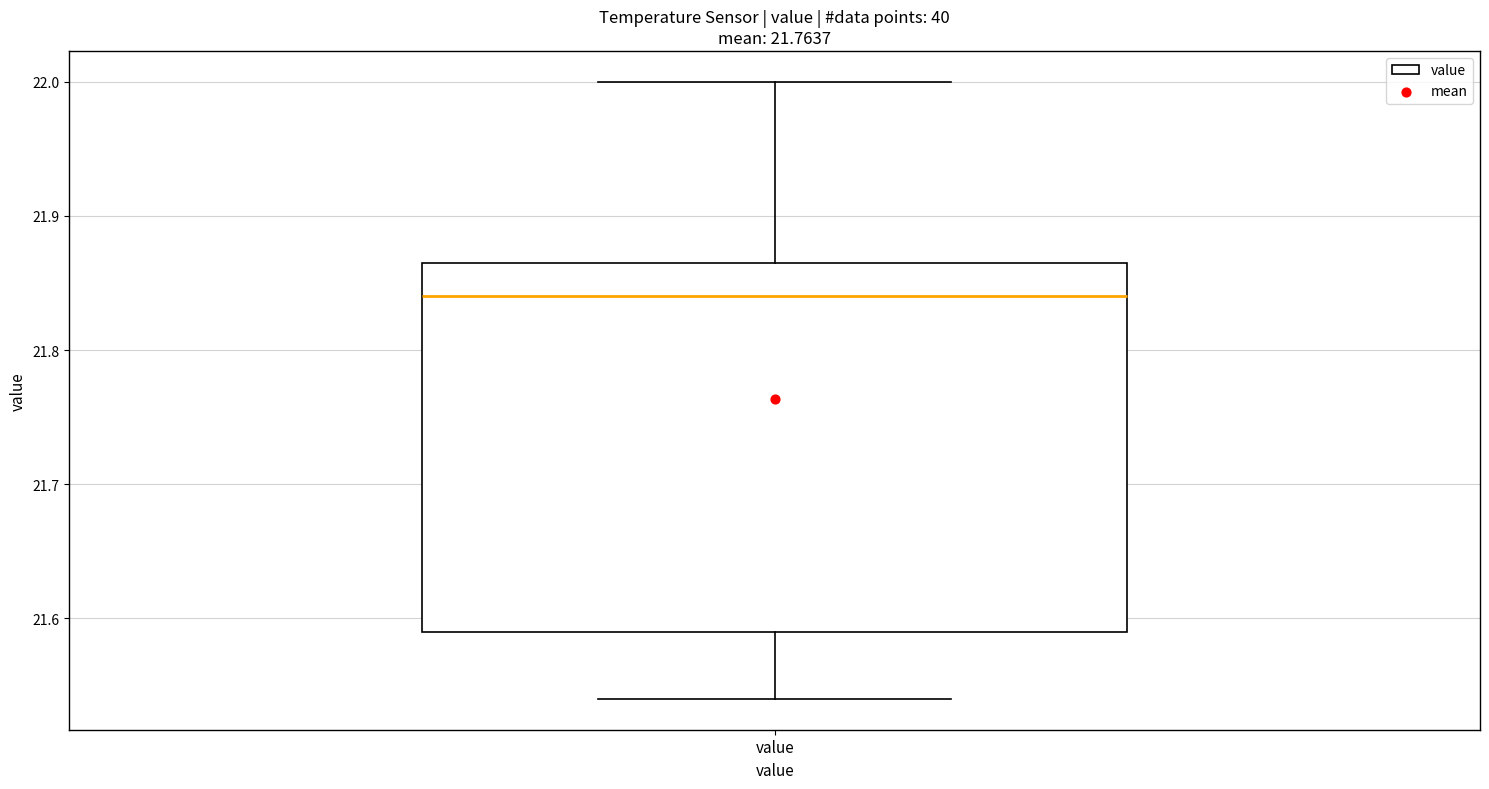

Where does the lower whisker of the box for value end on the y-axis? The values are not printed on the chart, so give them approximately, as read against the axis.

21.54